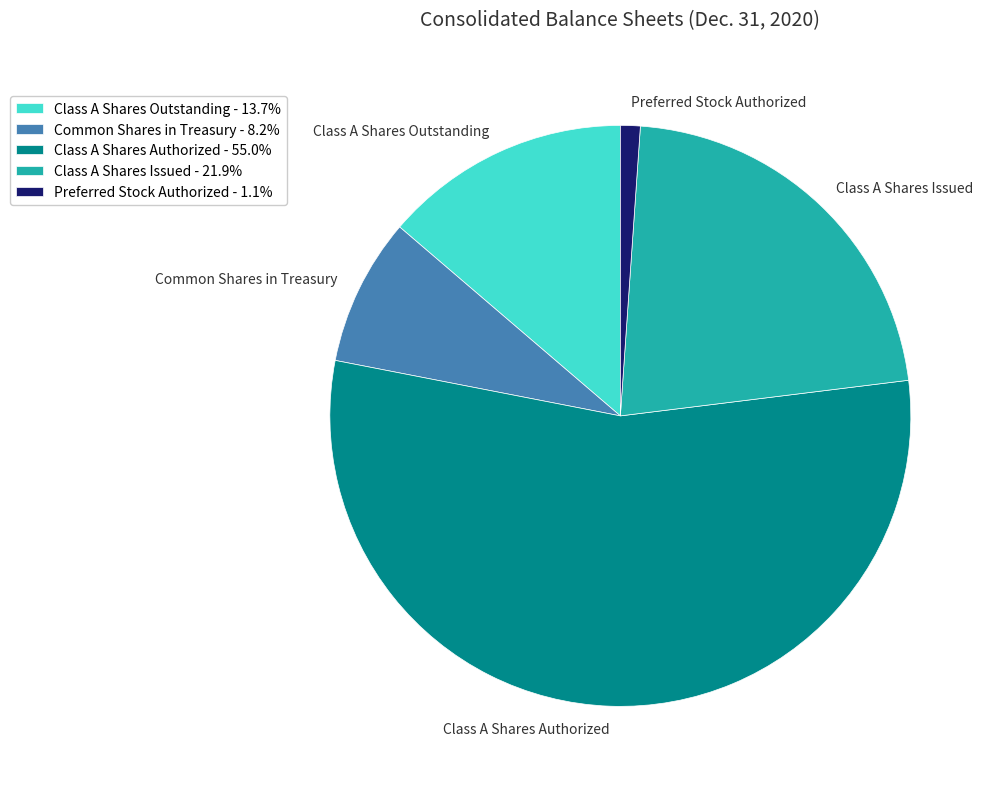

How many segments does this pie chart have?

5